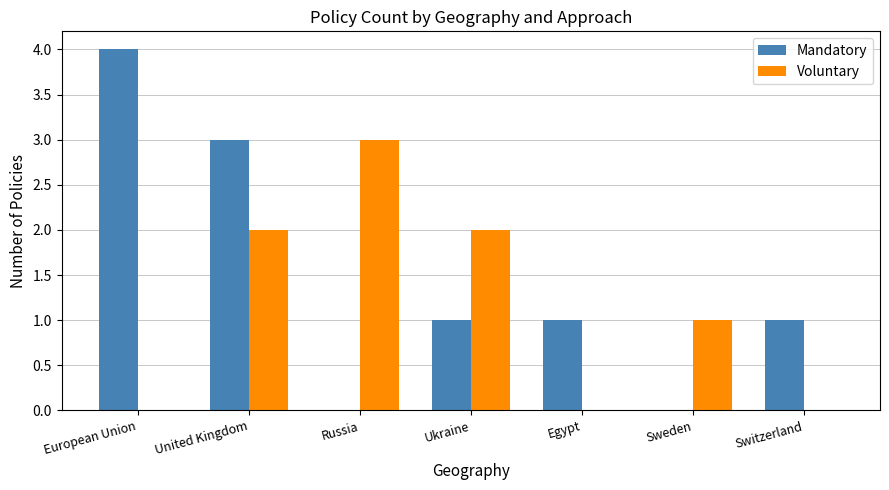

What is the sum of all Voluntary values?

8